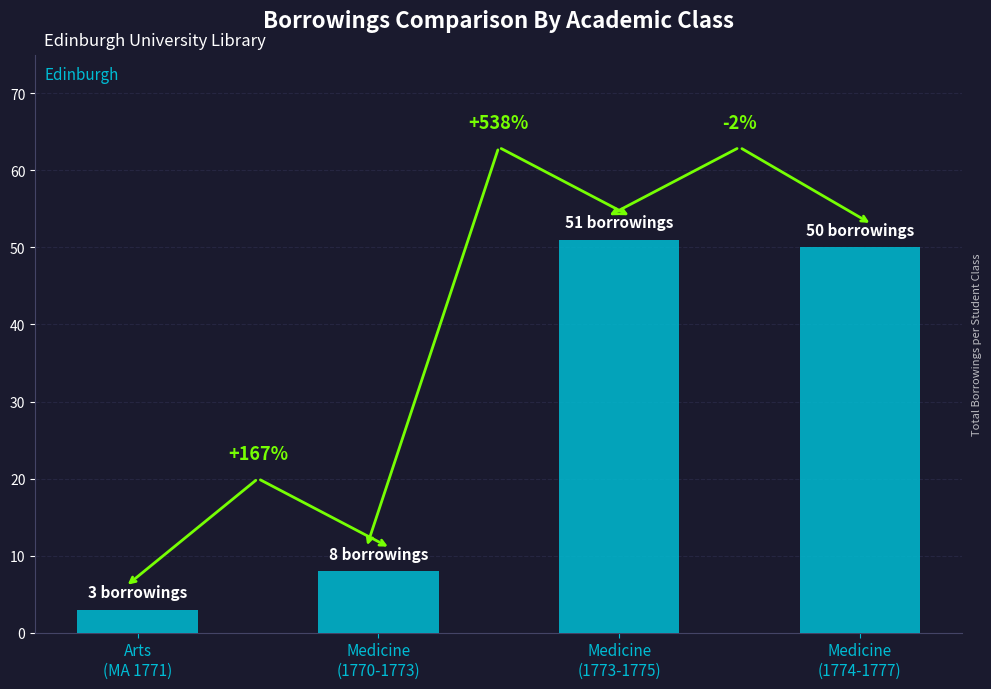

Which has a higher value, Medicine
(1774-1777) or Medicine
(1770-1773)?

Medicine
(1774-1777)